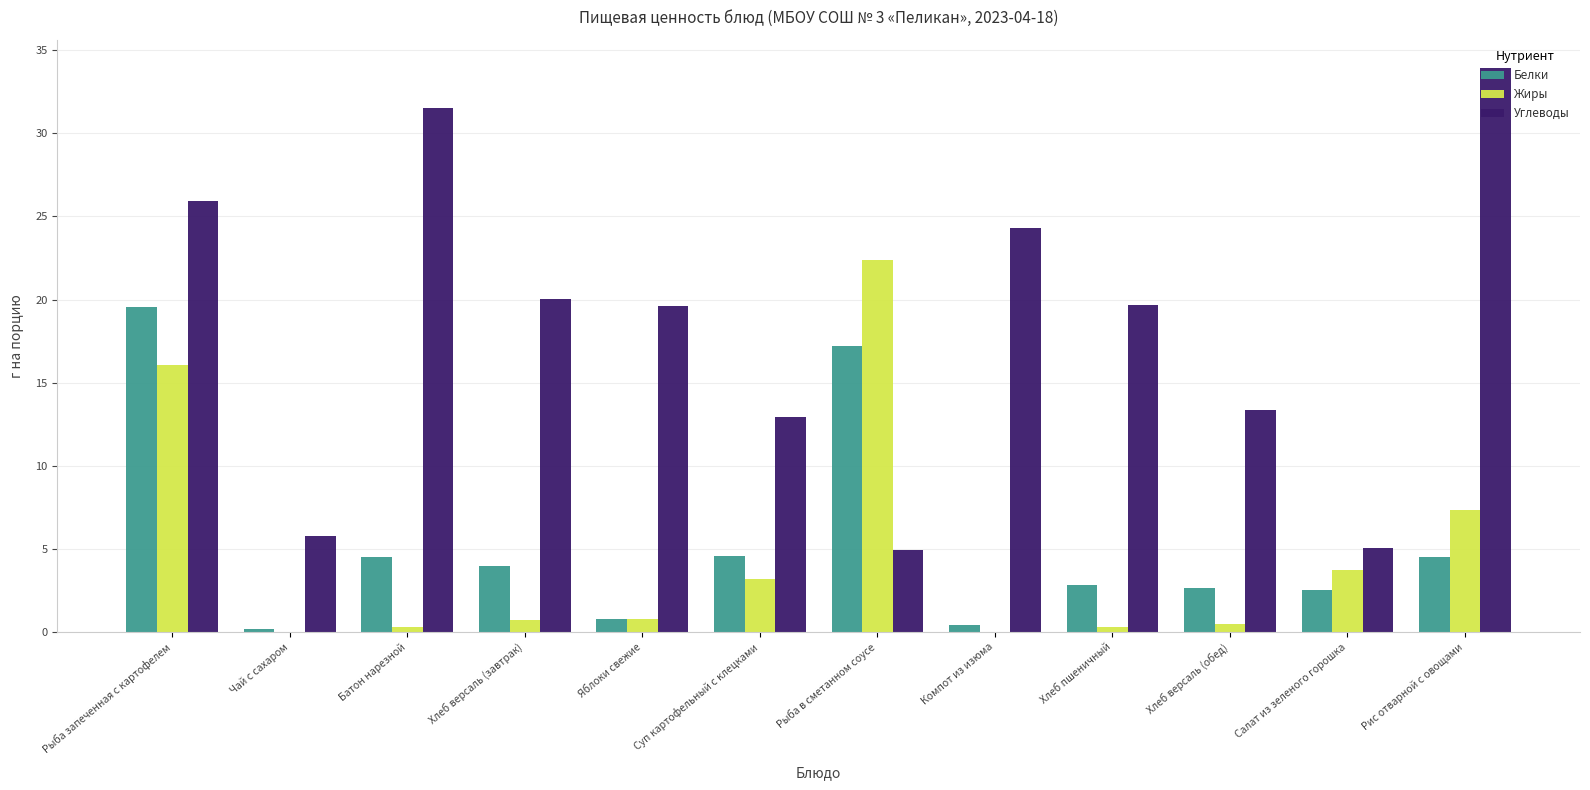

The value of Белки at Яблоки свежие is 0.8. True or false?

True